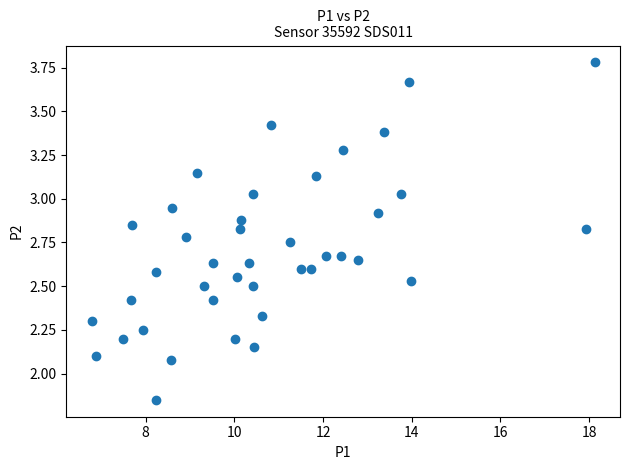

What is the range of X values (max minus min)?

11.3